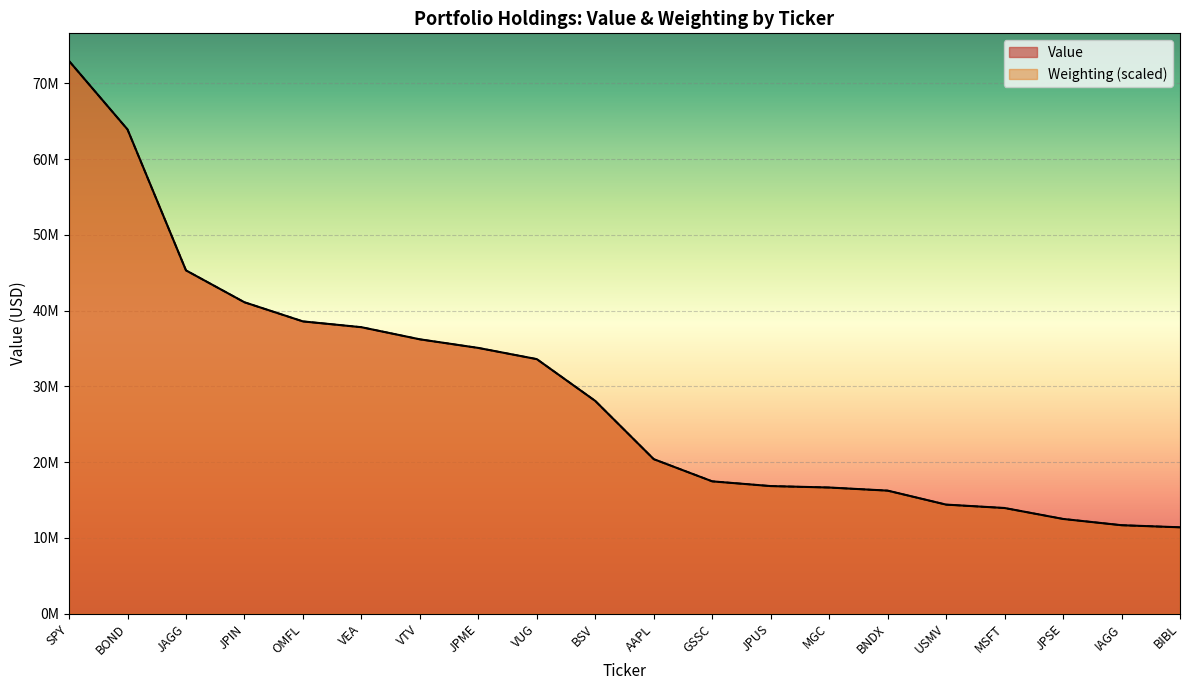

What is the maximum value shown in the chart?

72966000.0